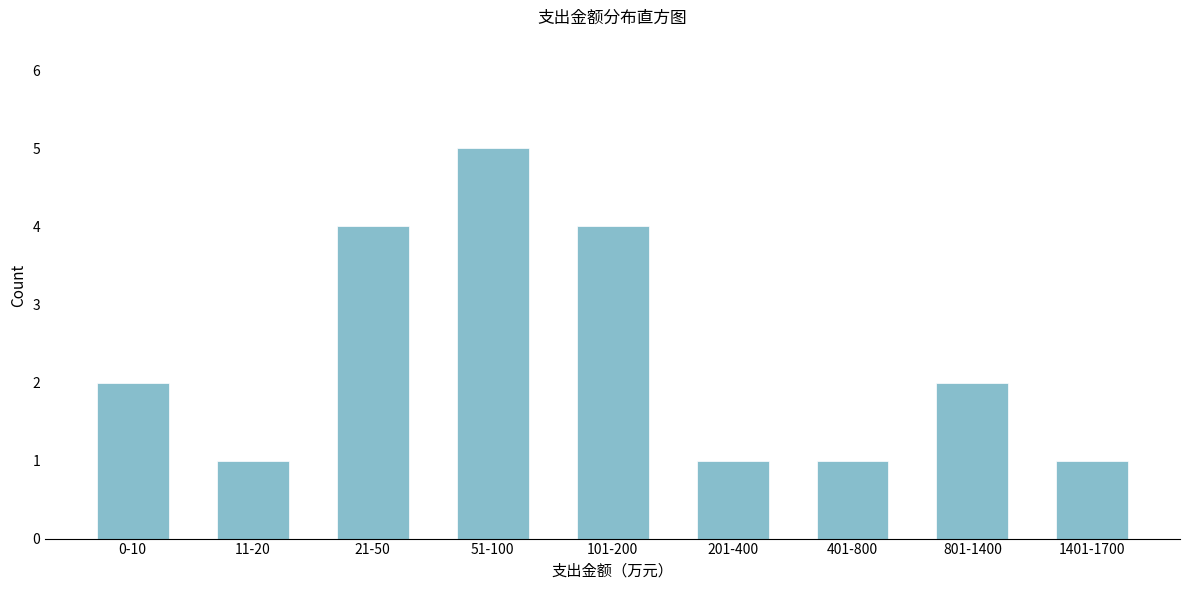

Reading left to right, what are all the values shown in this chart?

0-10=2	11-20=1	21-50=4	51-100=5	101-200=4	201-400=1	401-800=1	801-1400=2	1401-1700=1